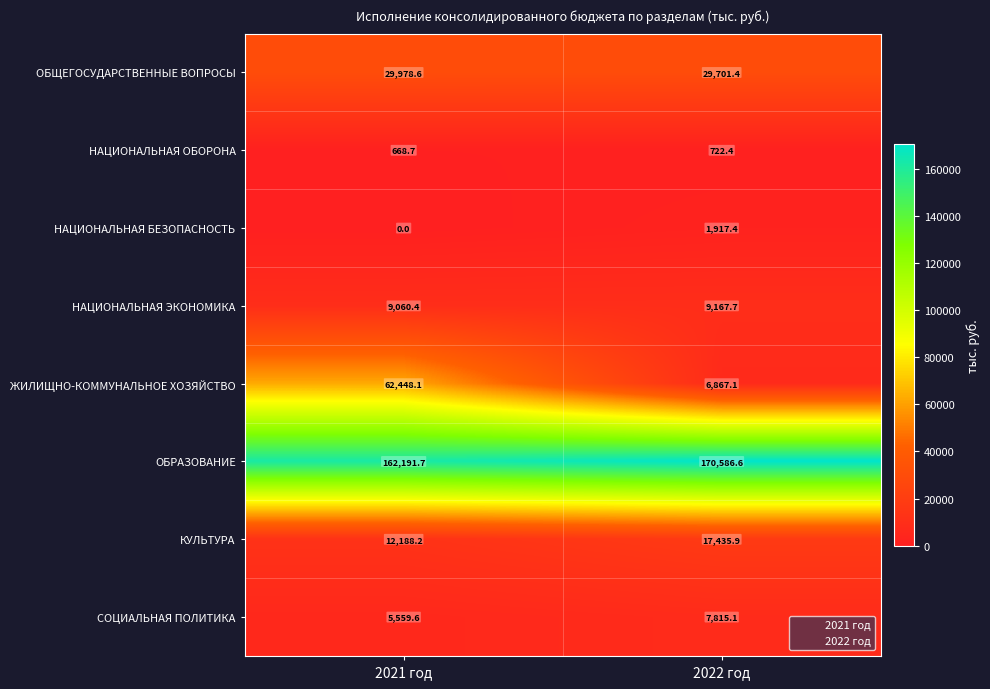

Reading right to left, list all the values displayed in this chart.

ОБЩЕГОСУДАРСТВЕННЫЕ ВОПРОСЫ: 2022 год=29701.4	2021 год=29978.6
НАЦИОНАЛЬНАЯ ОБОРОНА: 2022 год=722.4	2021 год=668.7
НАЦИОНАЛЬНАЯ БЕЗОПАСНОСТЬ: 2022 год=1917.4	2021 год=0.0
НАЦИОНАЛЬНАЯ ЭКОНОМИКА: 2022 год=9167.7	2021 год=9060.4
ЖИЛИЩНО-КОММУНАЛЬНОЕ ХОЗЯЙСТВО: 2022 год=6867.1	2021 год=62448.1
ОБРАЗОВАНИЕ: 2022 год=170586.6	2021 год=162191.7
КУЛЬТУРА: 2022 год=17435.9	2021 год=12188.2
СОЦИАЛЬНАЯ ПОЛИТИКА: 2022 год=7815.1	2021 год=5559.6